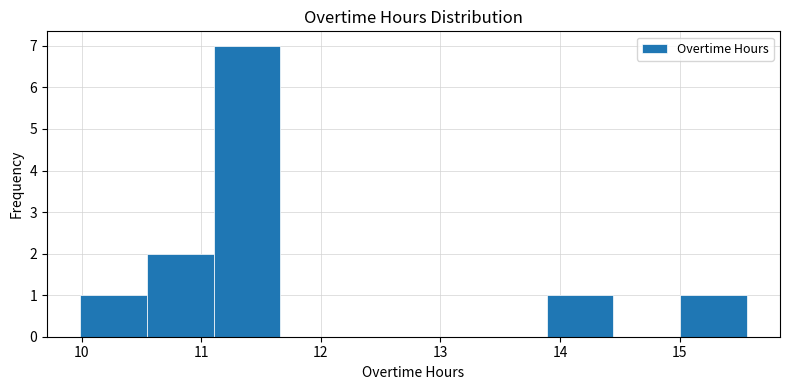

Reading left to right, list every bar in this chart as the range it spans on the x-axis followed by its height. Neither the bar edges nor the heights are printed on the chart, so give them approximately, as read against the axes.

10.0 to 10.5: 1
10.5 to 11.1: 2
11.1 to 11.7: 7
11.7 to 12.2: 0
12.2 to 12.8: 0
12.8 to 13.3: 0
13.3 to 13.9: 0
13.9 to 14.4: 1
14.4 to 15.0: 0
15.0 to 15.6: 1